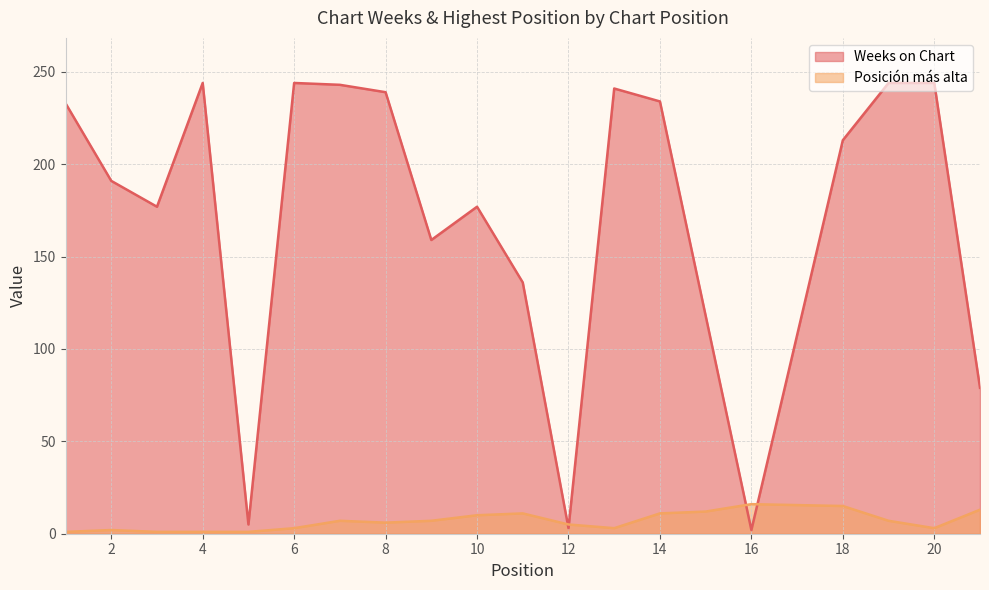

Between which two adjacent categories do Weeks on Chart and Posición más alta first intersect?

11 and 12